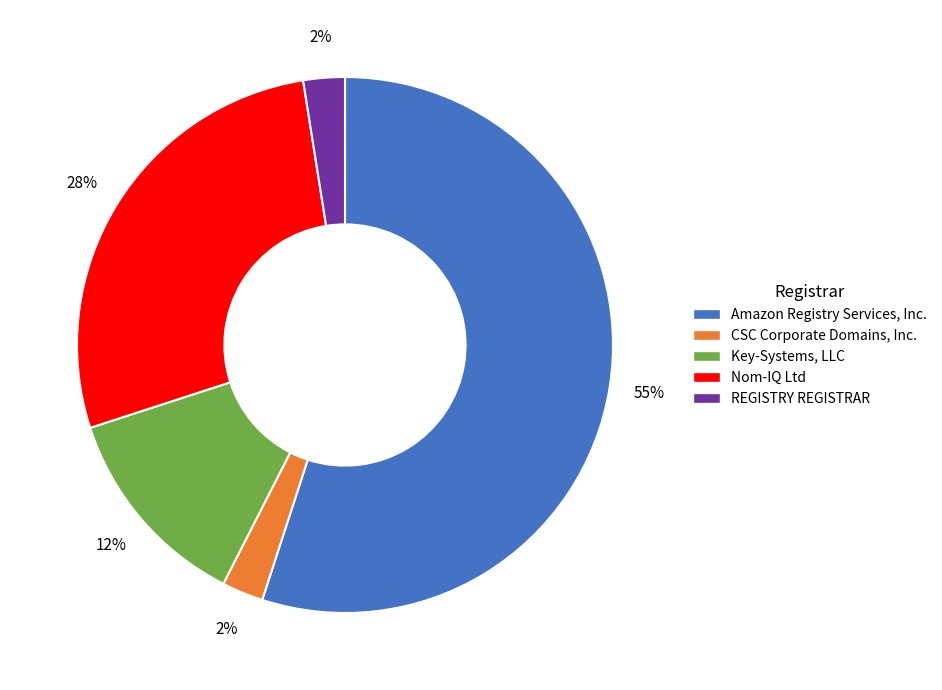

How many segments does this pie chart have?

5